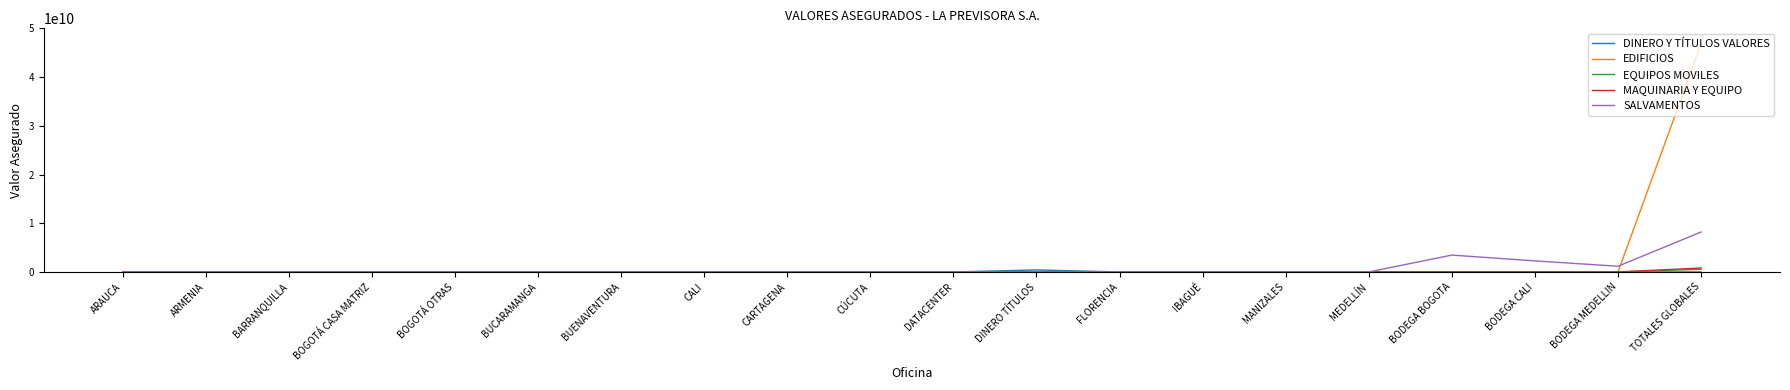

Which series has the largest range (max minus min)?

EDIFICIOS